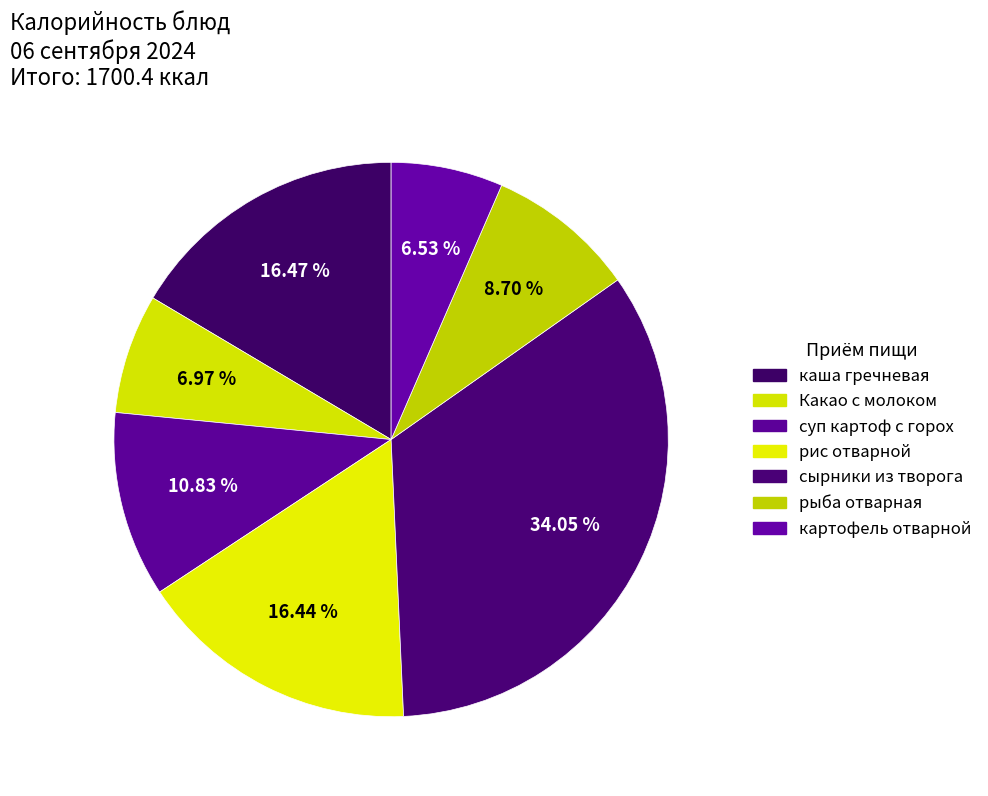

What percentage do суп картоф с горох and каша гречневая together represent?

27.3%